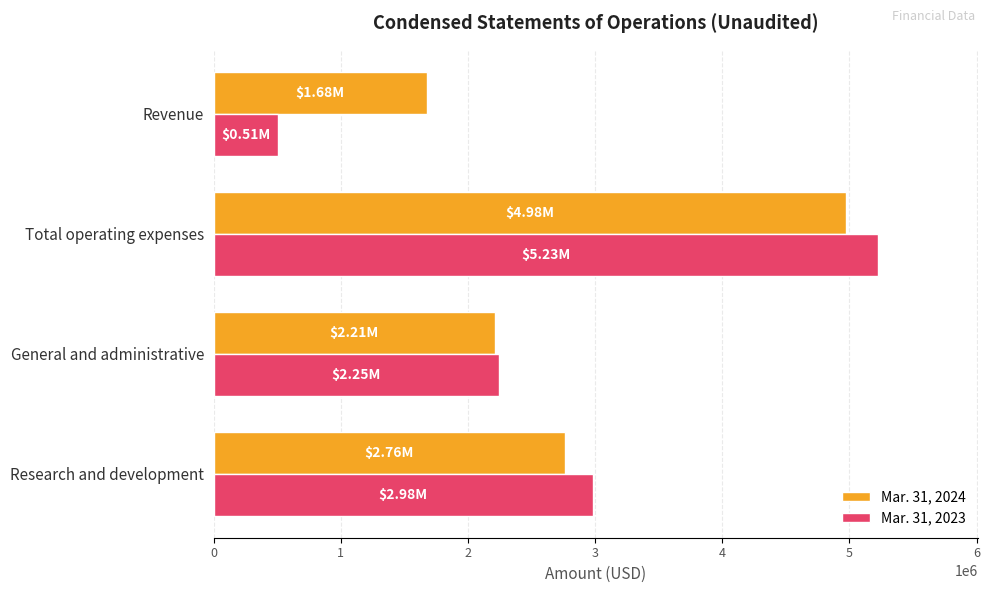

At how many categories does at least one series exceed 915187?

4